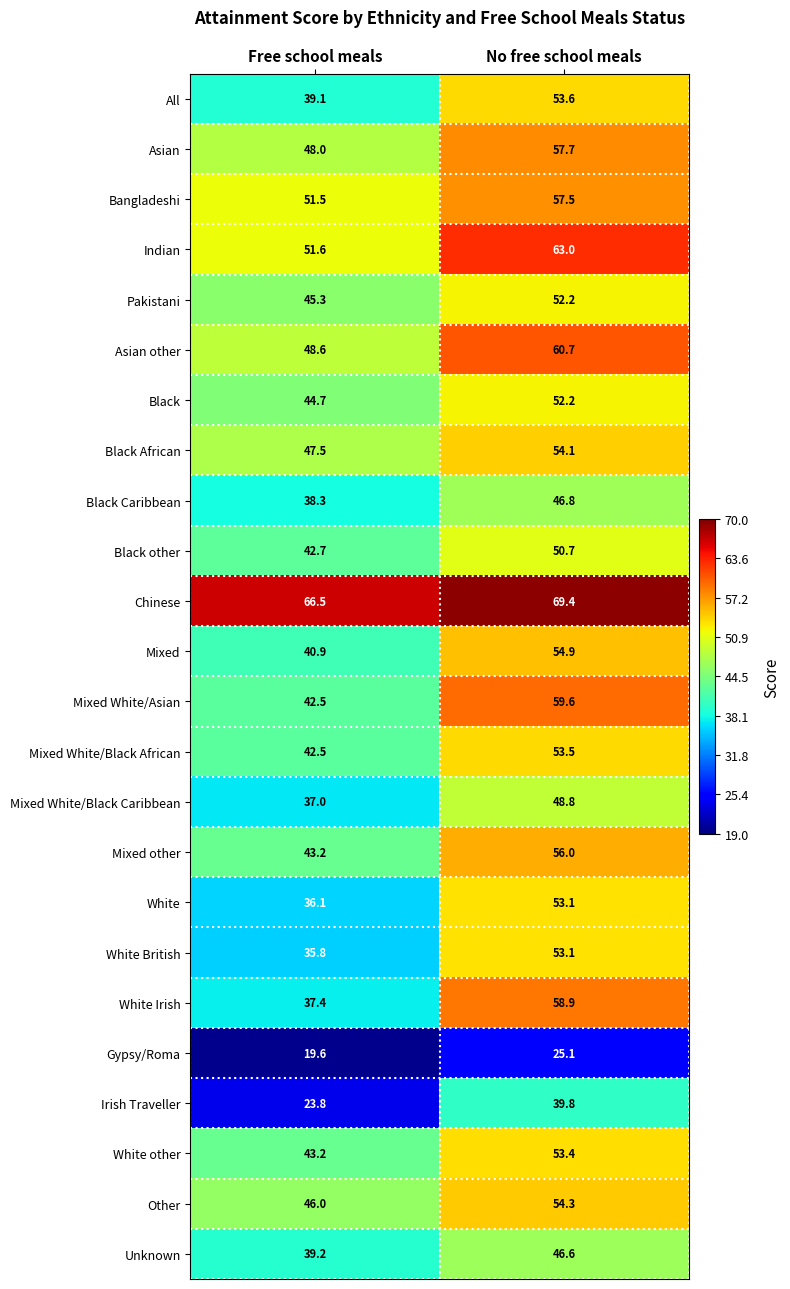

At which category is the sum across all series the highest?

No free school meals